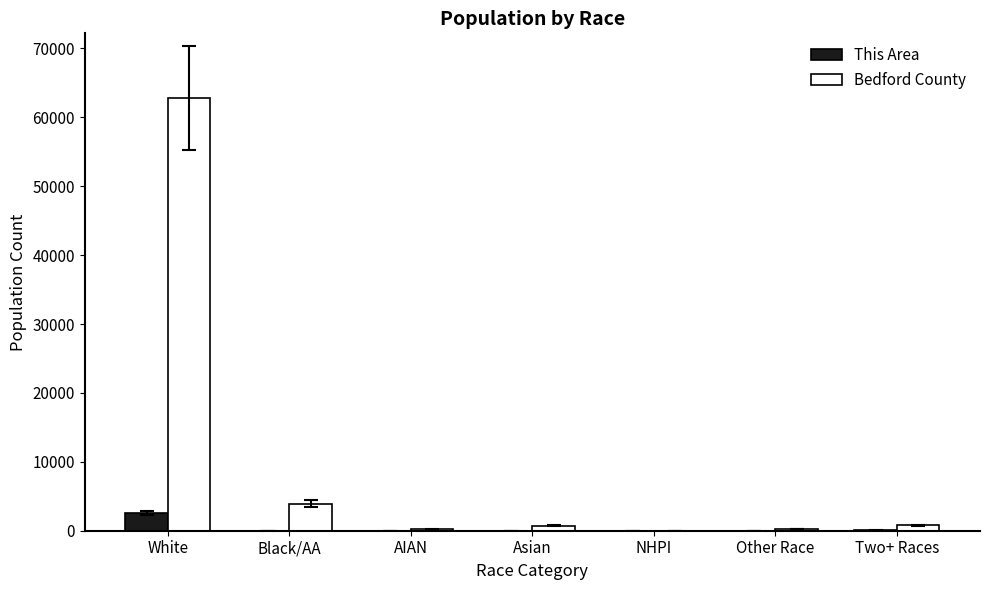

What is the sum of all This Area values?

2685